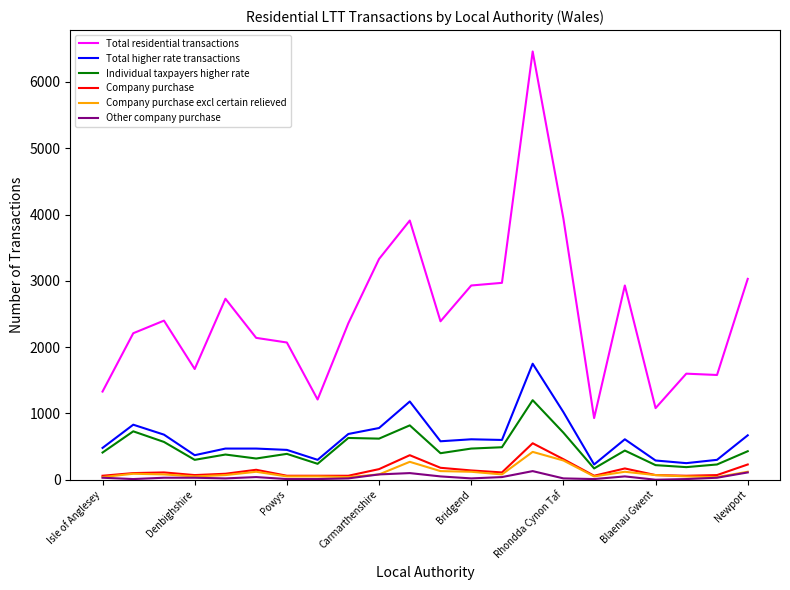

Which series has the largest total across all categories?

Total residential transactions